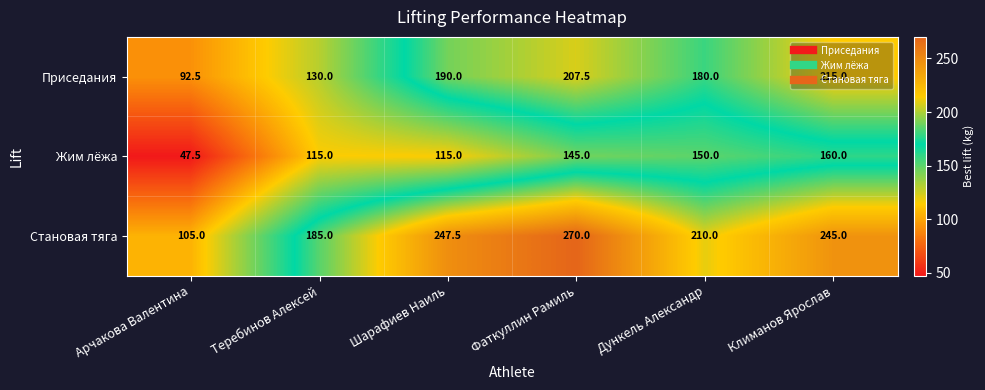

What value does the Приседания series have at Фаткуллин Рамиль?

207.5